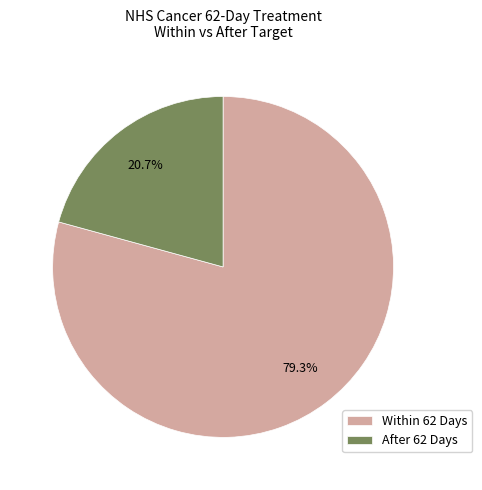

Which slice is the largest?

Within 62 Days